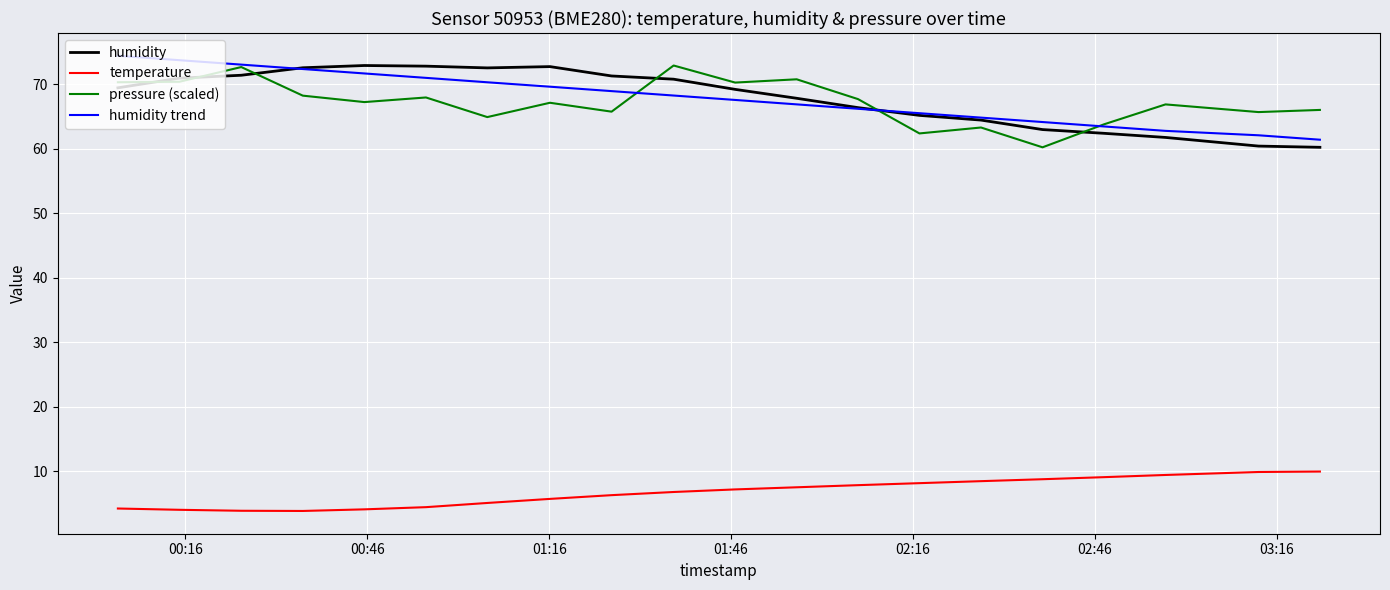

What is the greatest value displayed?

74.4